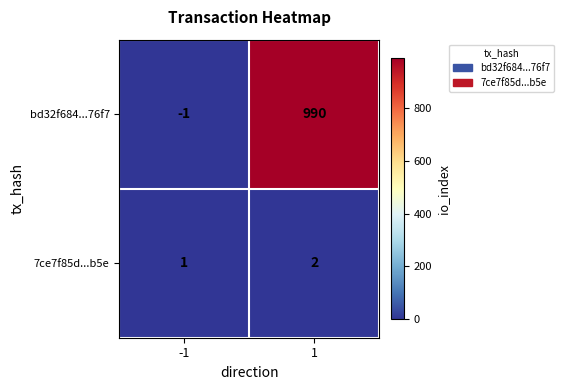

At how many categories does at least one series exceed 930?

1